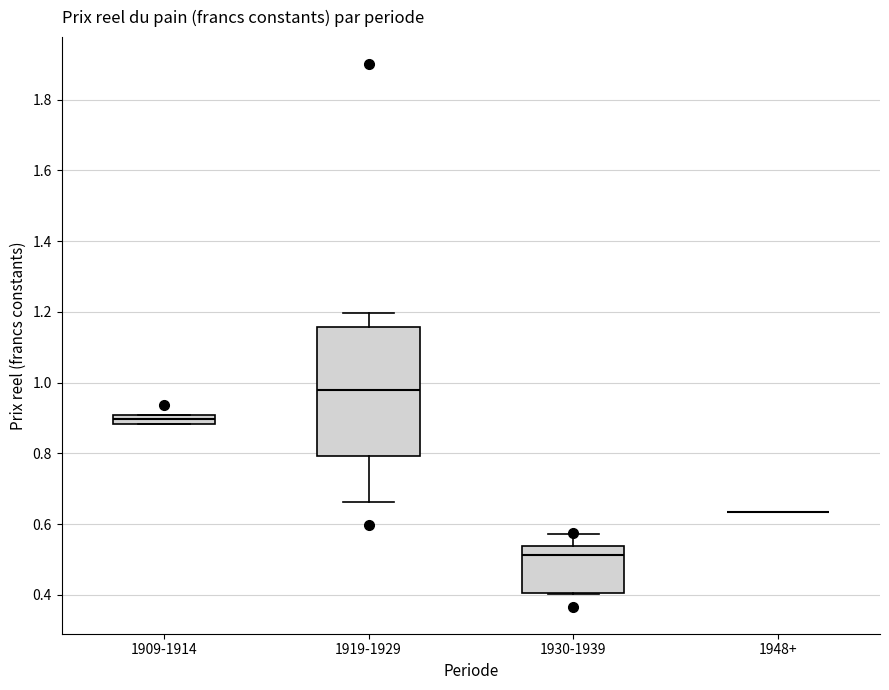

Where does the upper whisker of the box for 1919-1929 end on the y-axis? The values are not printed on the chart, so give them approximately, as read against the axis.

1.20